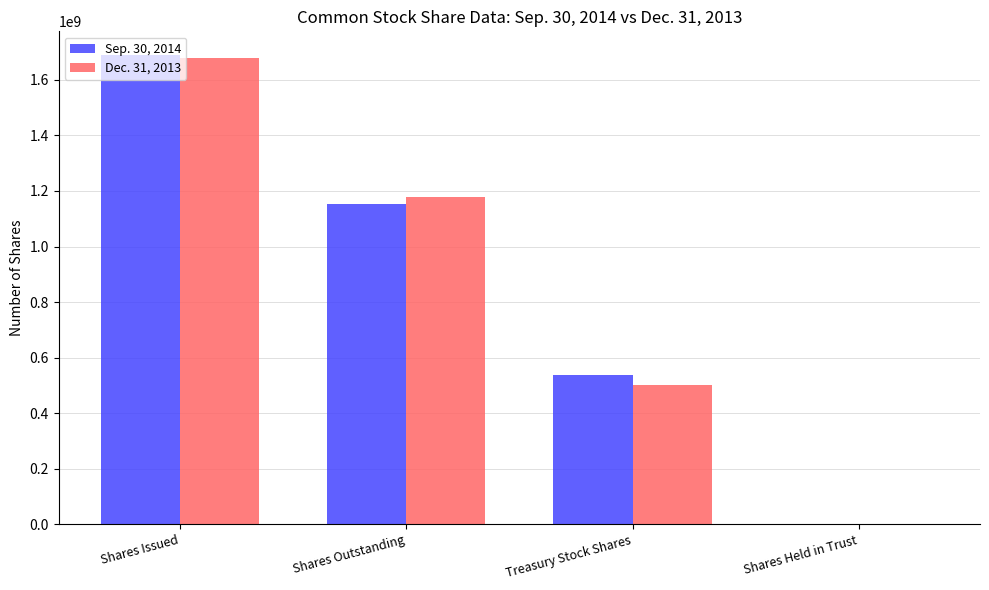

Between Treasury Stock Shares and Shares Held in Trust, which series saw the biggest shift?

Sep. 30, 2014